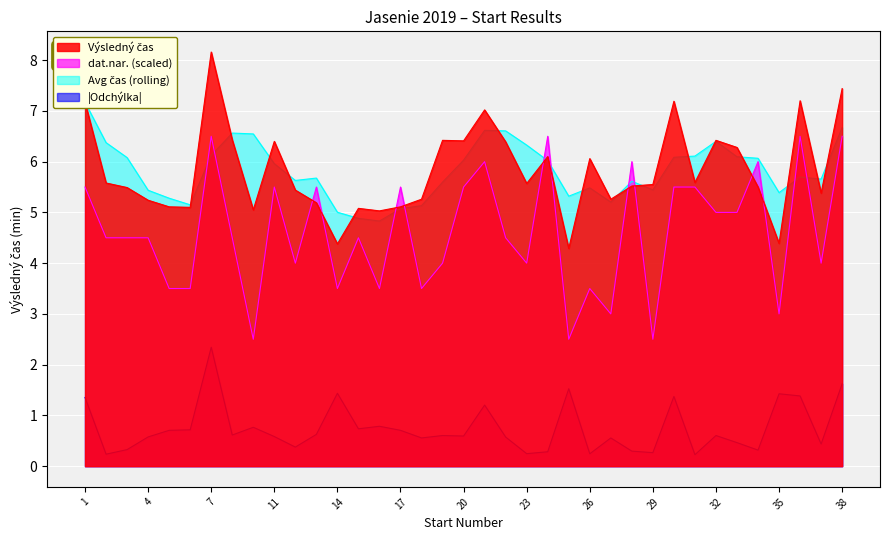

How many times do Výsledný čas and dat.nar. cross each other?

10